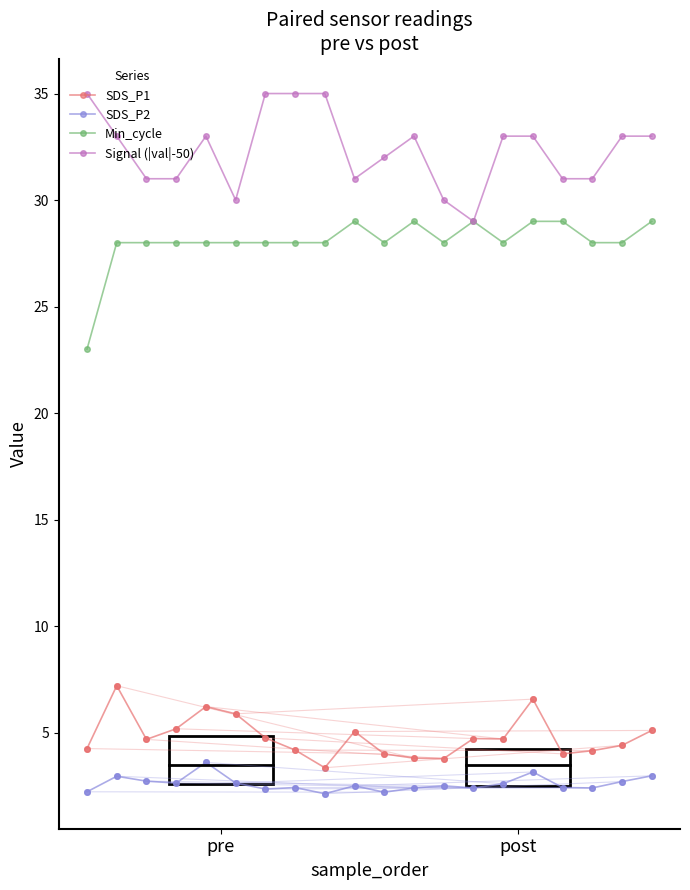

What is the difference between the maximum and minimum values in the Min_cycle series?

6.0